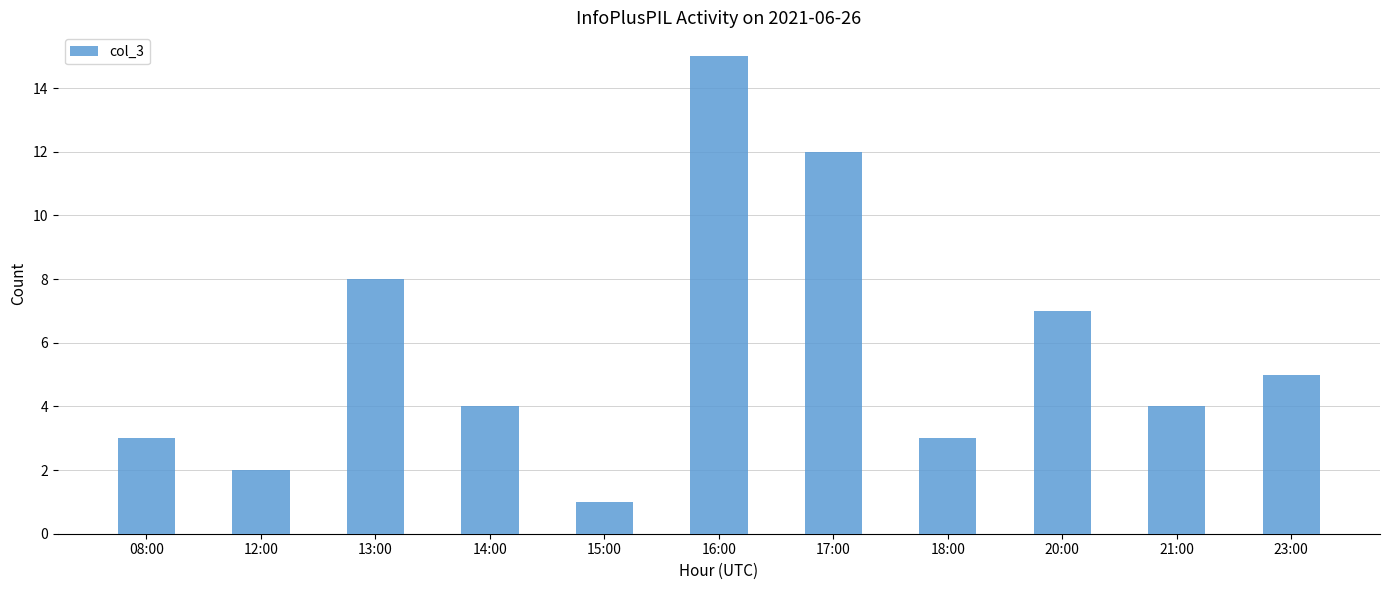

Read the value at 16:00.

15